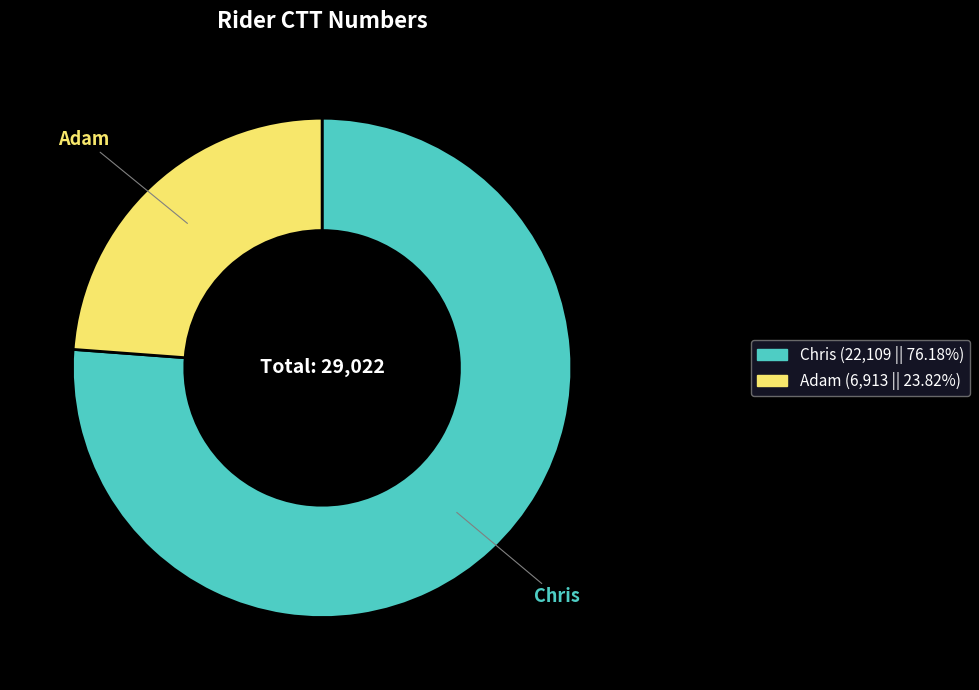

What is the largest slice in the pie chart?

Chris